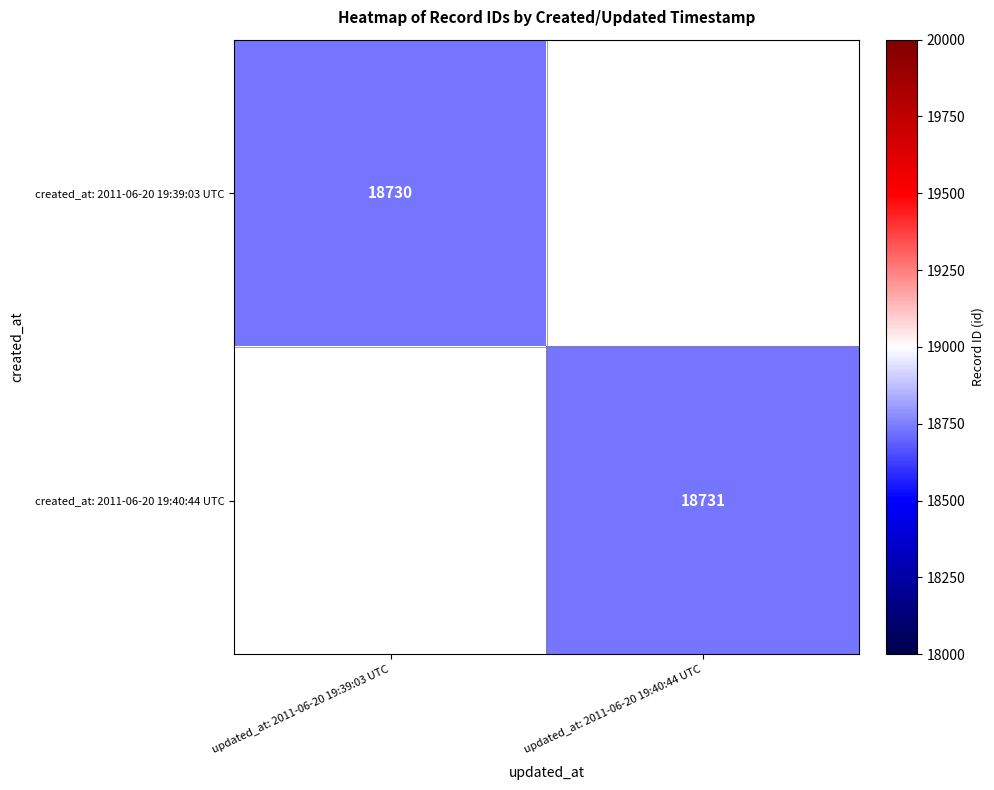

Is the value of created_at: 2011-06-20 19:40:44 UTC at updated_at: 2011-06-20 19:40:44 UTC greater than the value of created_at: 2011-06-20 19:39:03 UTC at updated_at: 2011-06-20 19:39:03 UTC?

Yes